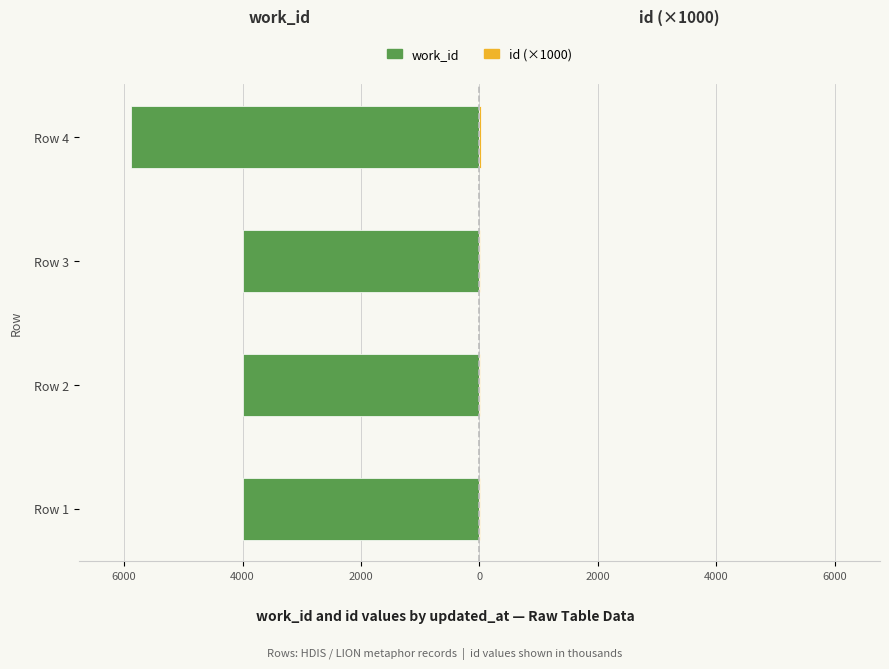

What is the minimum value for work_id?

-5880.0